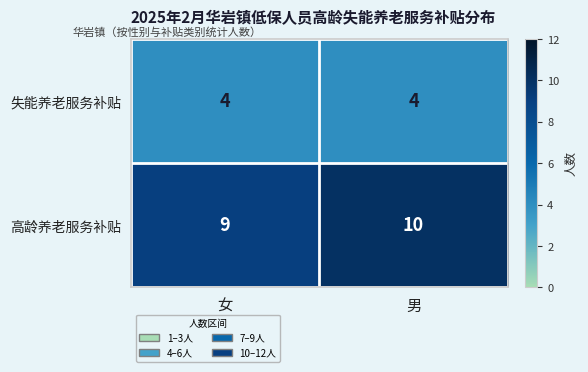

List the labels in order of 高龄养老服务补贴 value, largest first.

男, 女